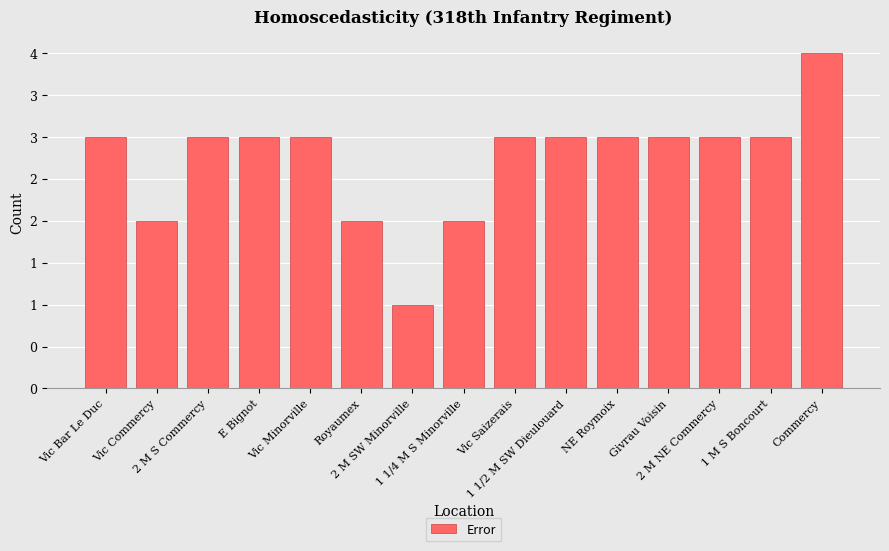

What is the smallest value displayed?

1